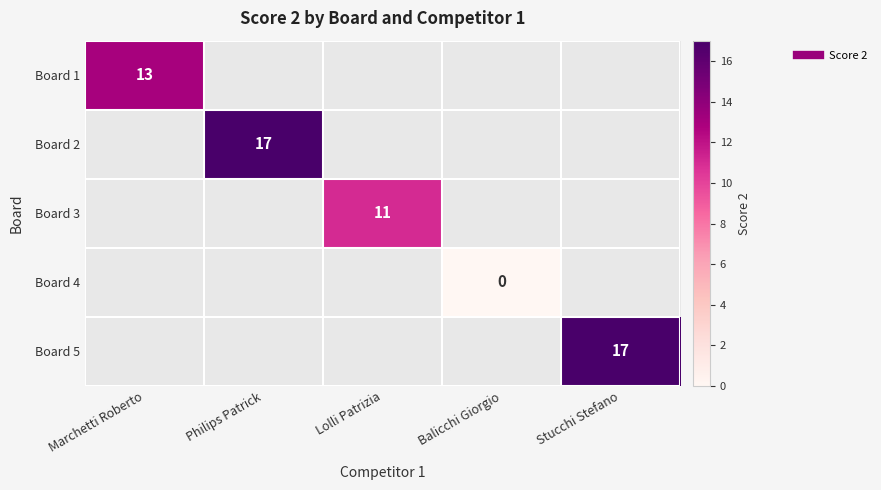

How many positive values does the Board 3 series have?

1